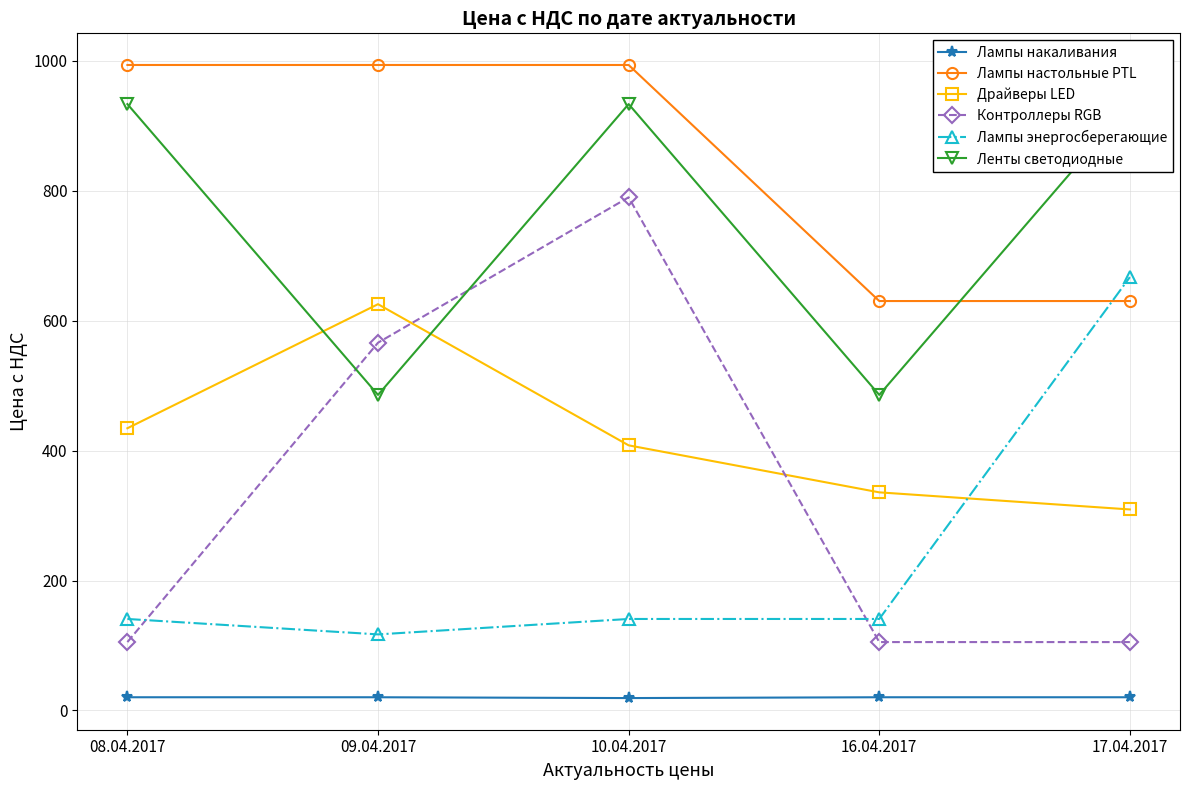

Which series ends up on top after the final intersection of Драйверы LED and Ленты светодиодные?

Ленты светодиодные